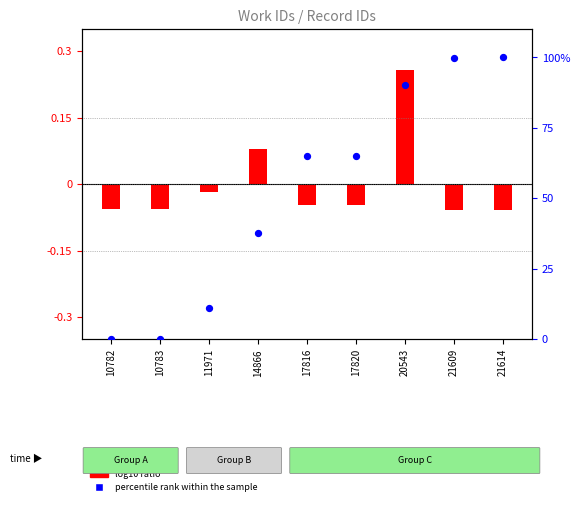

What is the change in value from 10783 to 17820?

+65.0